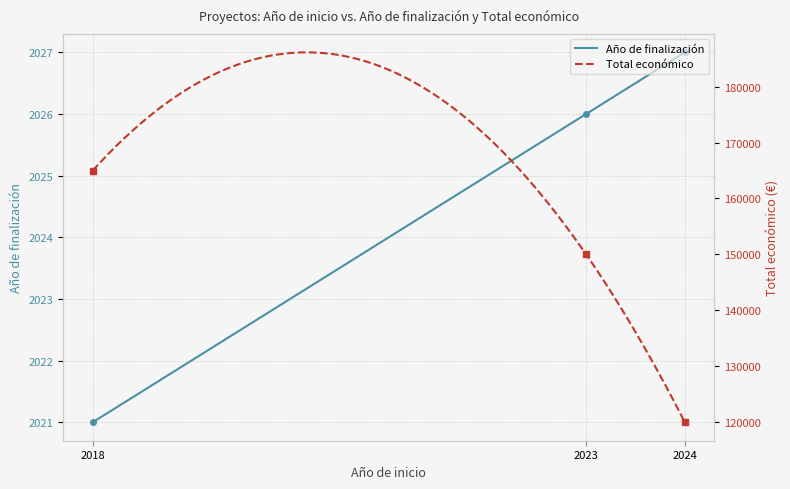

List the labels in order of Total económico value, largest first.

2018, 2023, 2024